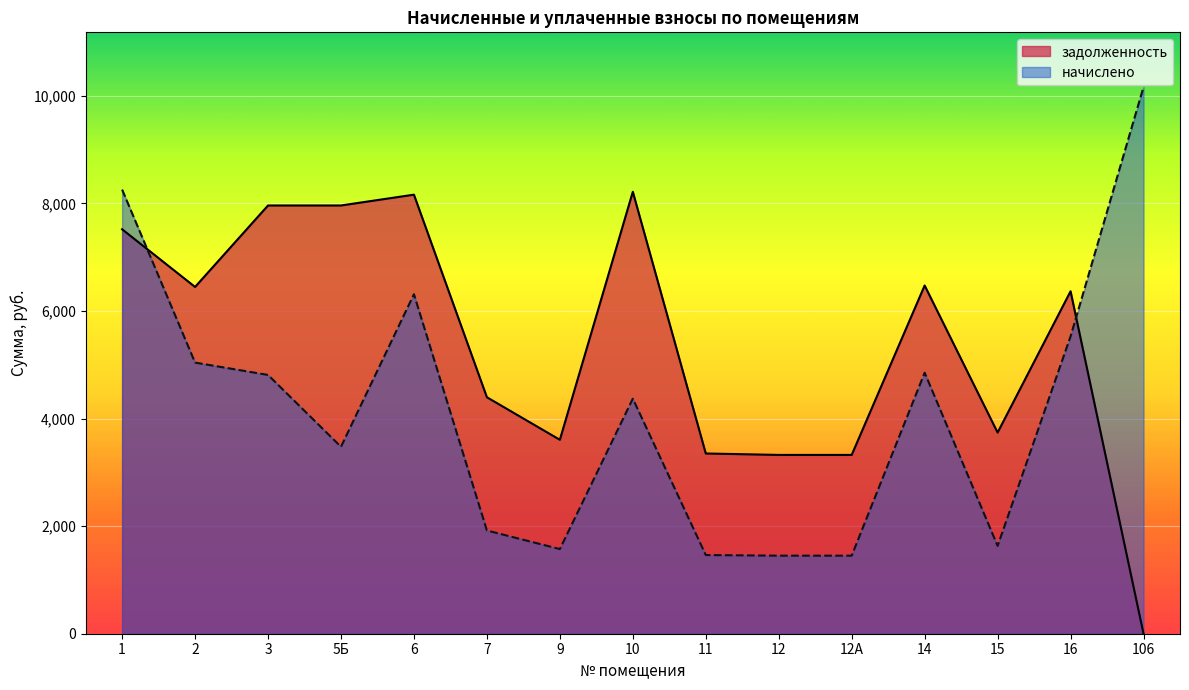

True or false: начислено has more than 0 points higher than both neighbors.

True